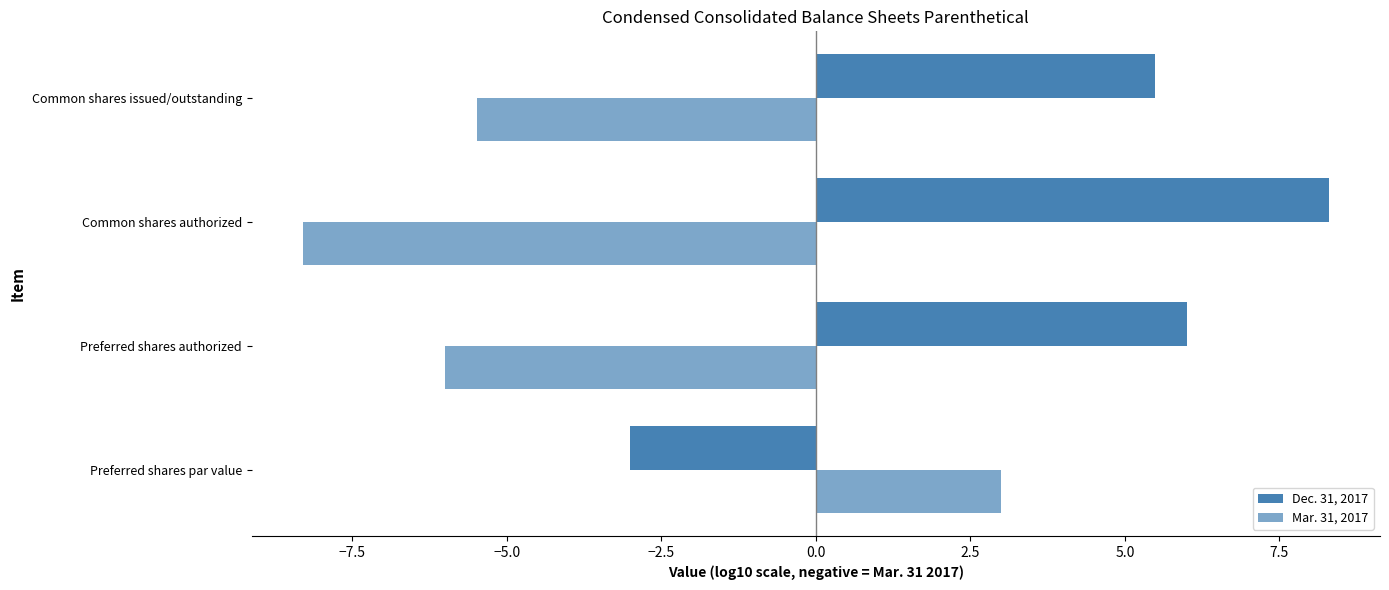

What is the smallest value displayed?

-8.3